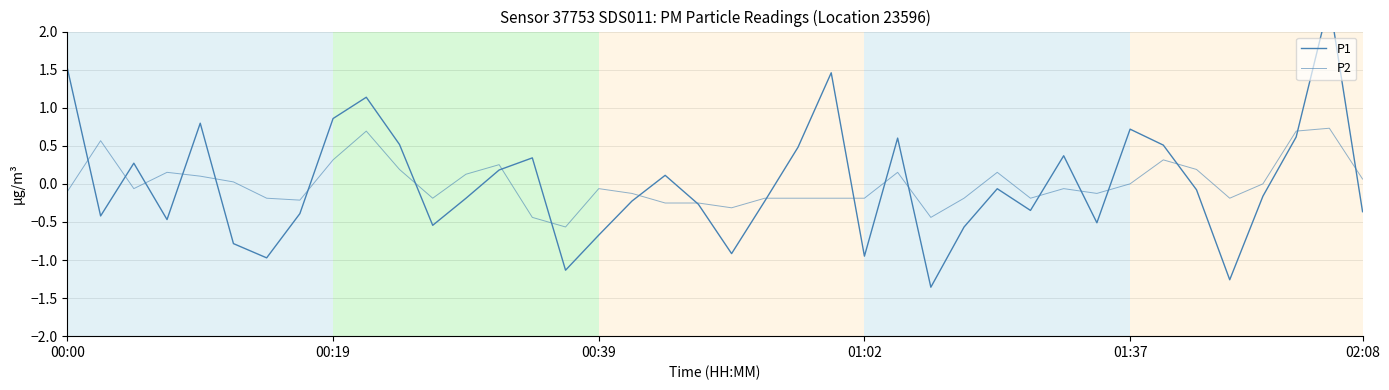

Reading left to right, what are all the values shown in this chart?

P1: 1.5	-0.4	0.3	-0.5	0.8	-0.8	-1.0	-0.4	0.9	1.1	0.5	-0.5	-0.2	0.2	0.3	-1.1	-0.7	-0.2	0.1	-0.3	-0.9	-0.2	0.5	1.5	-0.9	0.6	-1.4	-0.6	-0.1	-0.3	0.4	-0.5	0.7	0.5	-0.1	-1.3	-0.2	0.6	2.4	-0.4
P2: -0.1	0.6	-0.1	0.2	0.1	0.0	-0.2	-0.2	0.3	0.7	0.2	-0.2	0.1	0.3	-0.4	-0.6	-0.1	-0.1	-0.3	-0.3	-0.3	-0.2	-0.2	-0.2	-0.2	0.2	-0.4	-0.2	0.2	-0.2	-0.1	-0.1	0.0	0.3	0.2	-0.2	0.0	0.7	0.7	0.1